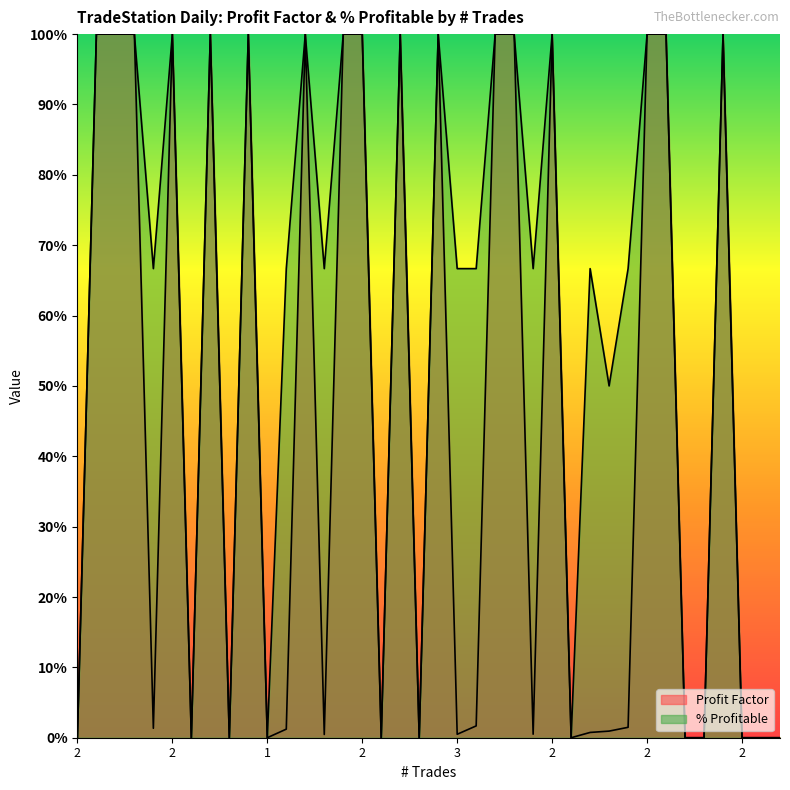

What is the average value of the % Profitable series?

60.1